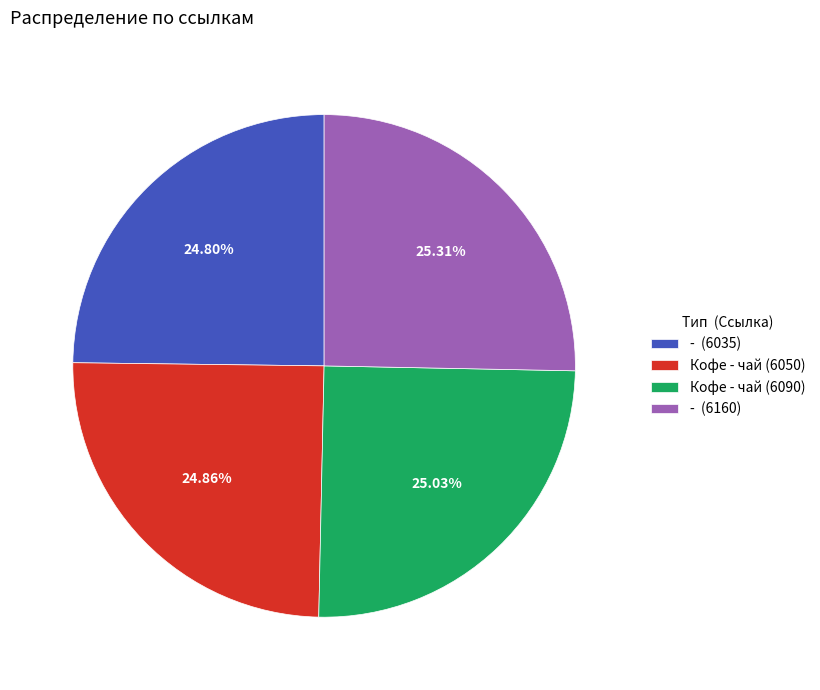

Does any single category account for the majority?

No